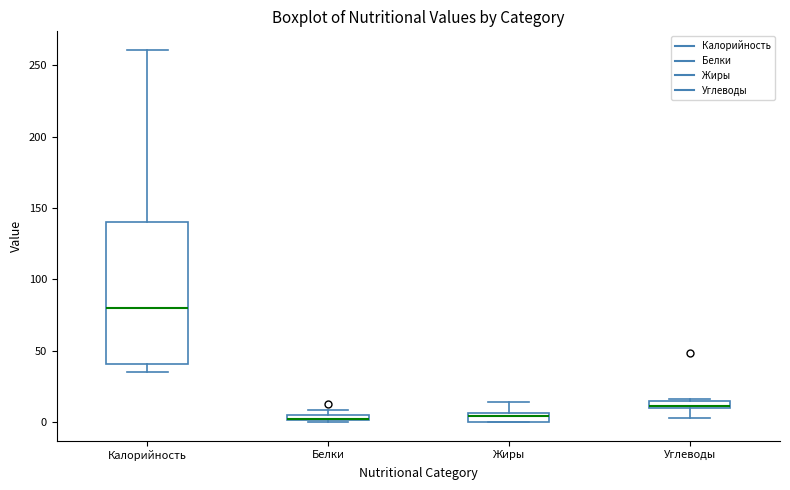

Comparing the boxes themselves (not the whiskers), which one is the tallest?

Калорийность